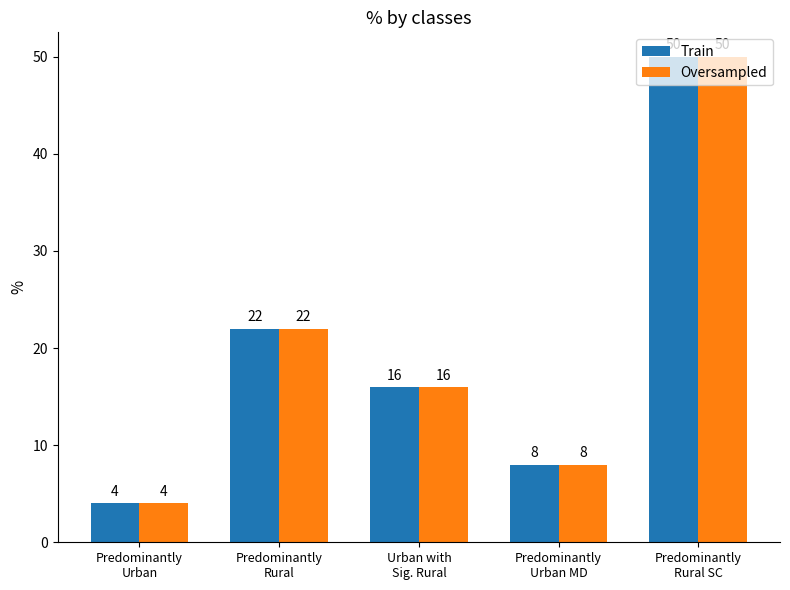

What is the label of the 3rd bar from the right?

Urban with
Sig. Rural